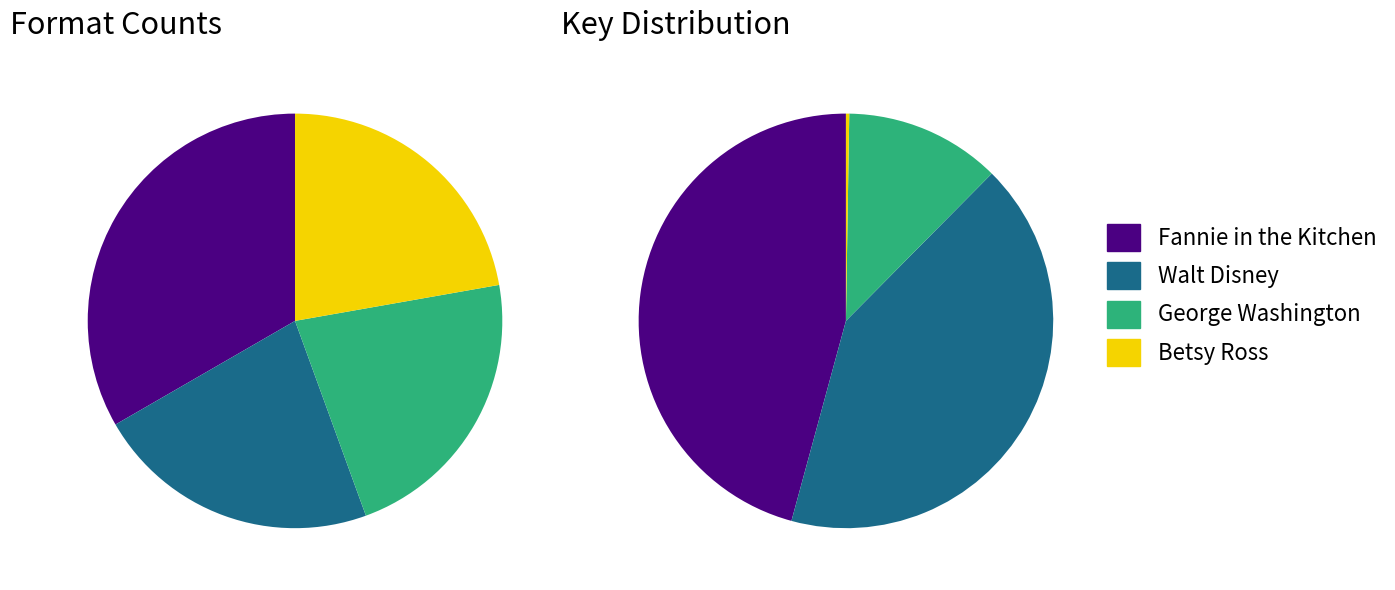

Is it true that George Washington is 22% of the pie?

False